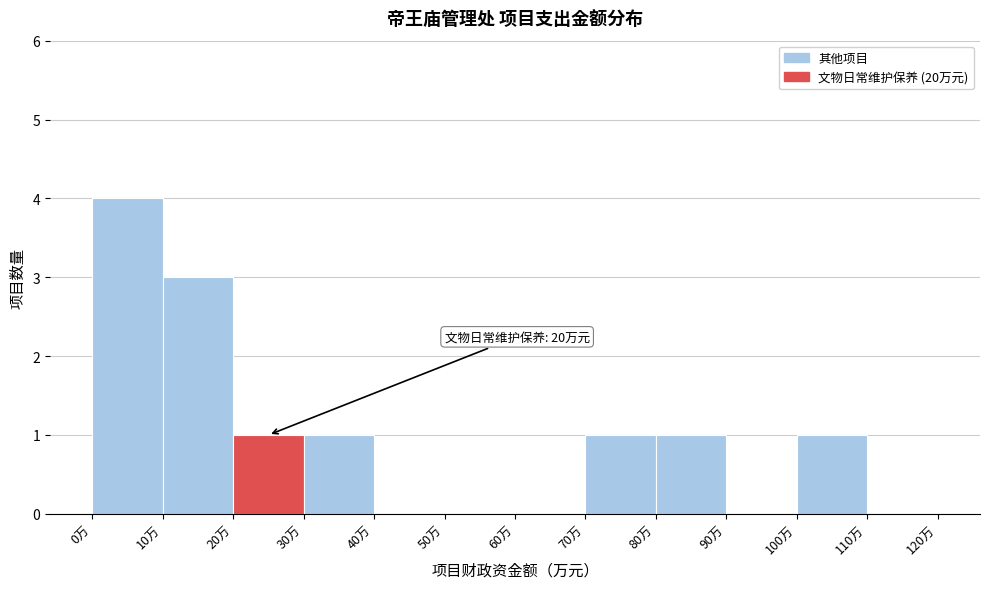

Which range on the x-axis has the tallest bar?

0 to 10